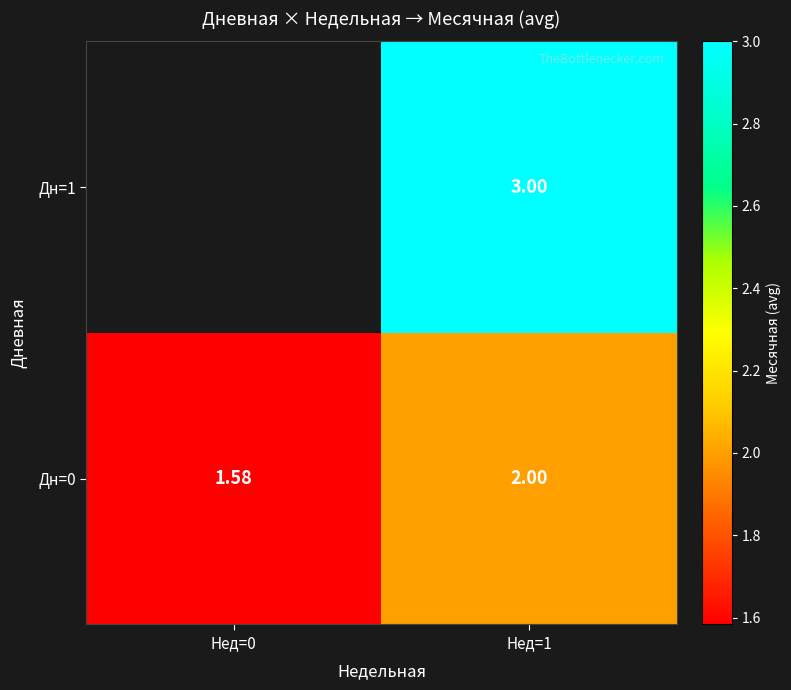

Is the value of Дн=1 at Нед=1 greater than the value of Дн=0 at Нед=0?

Yes